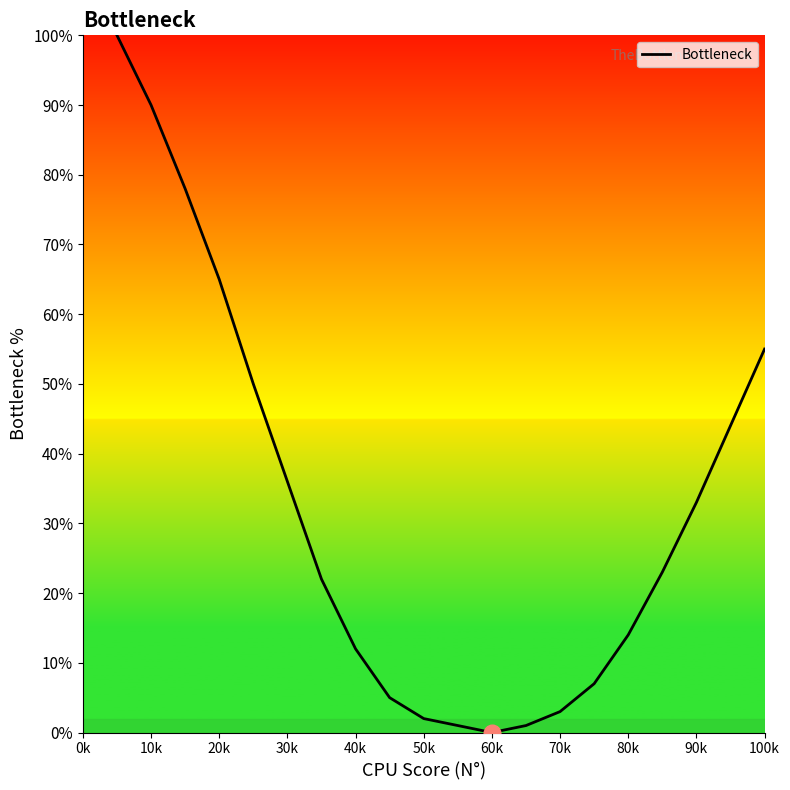

How many interior local valleys (lower than both neighbors) does the data have?

1